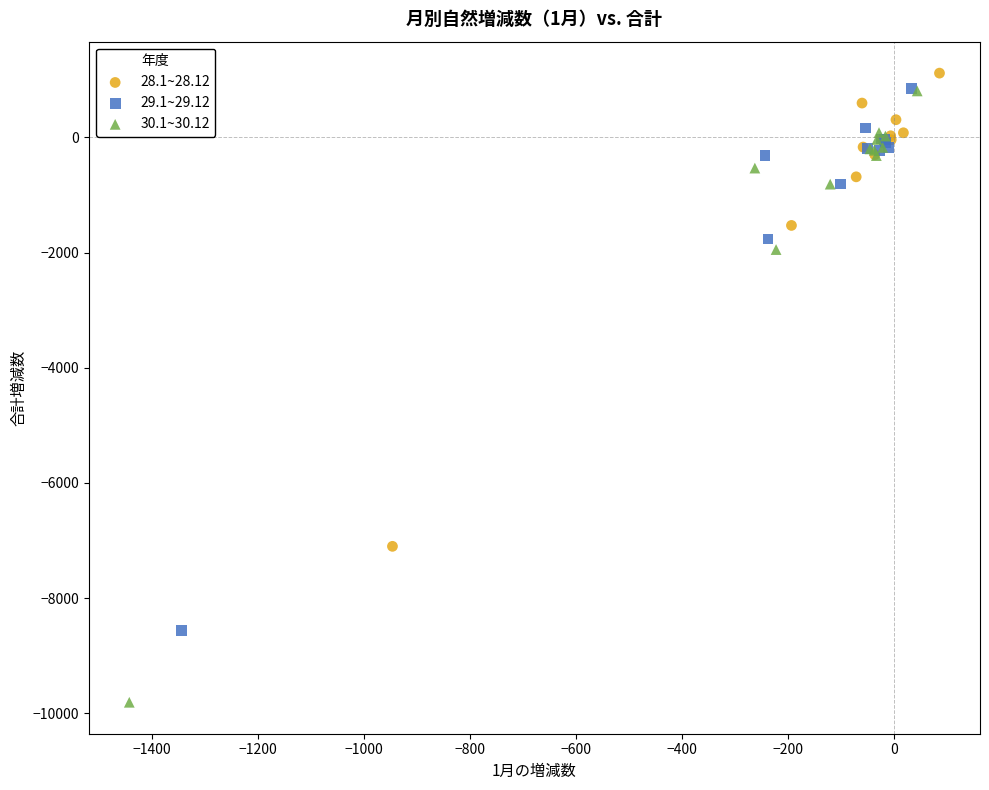

Which series contains the lowest Y value?

30.1~30.12